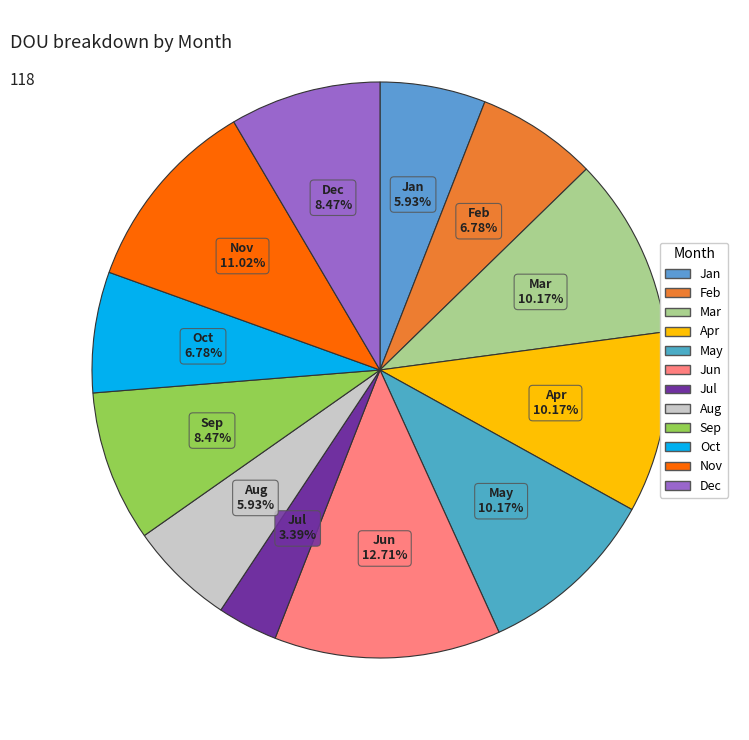

To the nearest percent, what portion does Sep represent?

8%